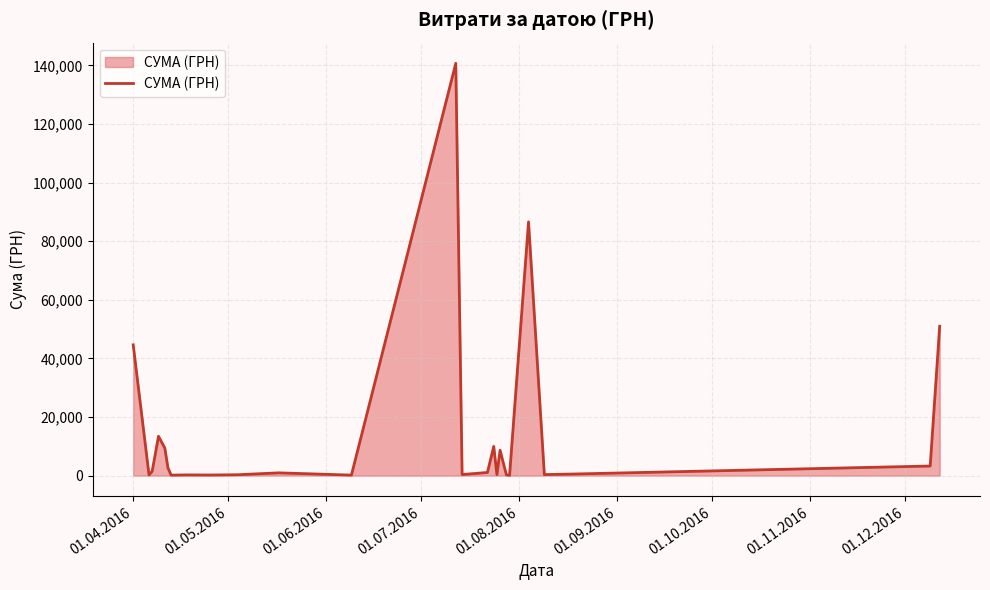

What is the greatest value displayed?

140706.2